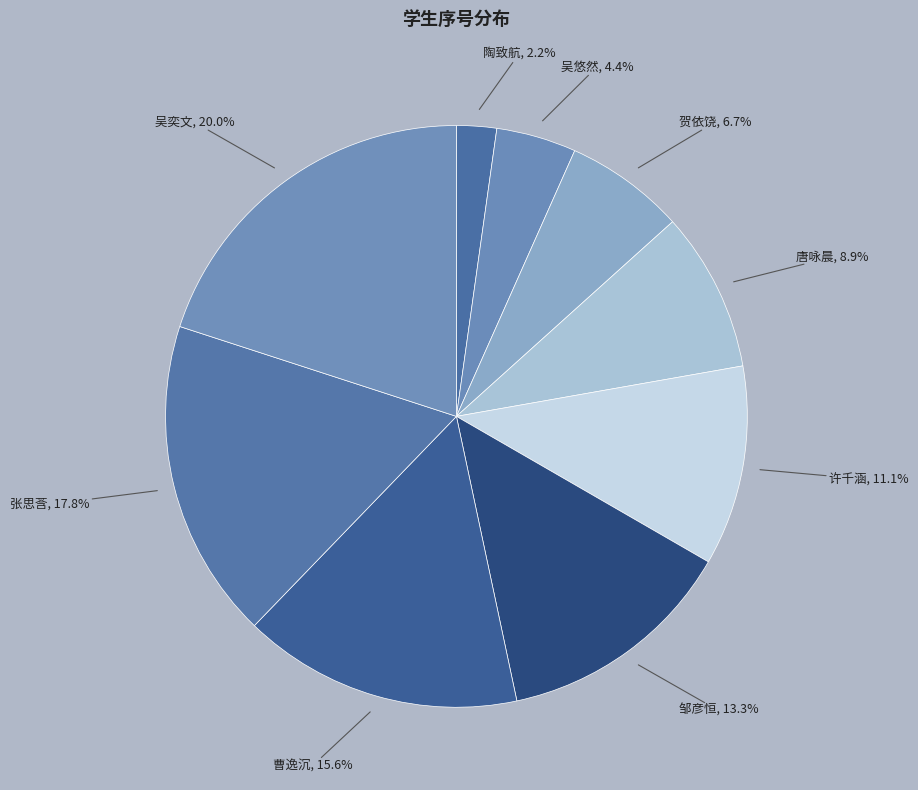

To the nearest percent, what is the difference between the 贺依饶 and 邹彦恒 slice percentages?

7%